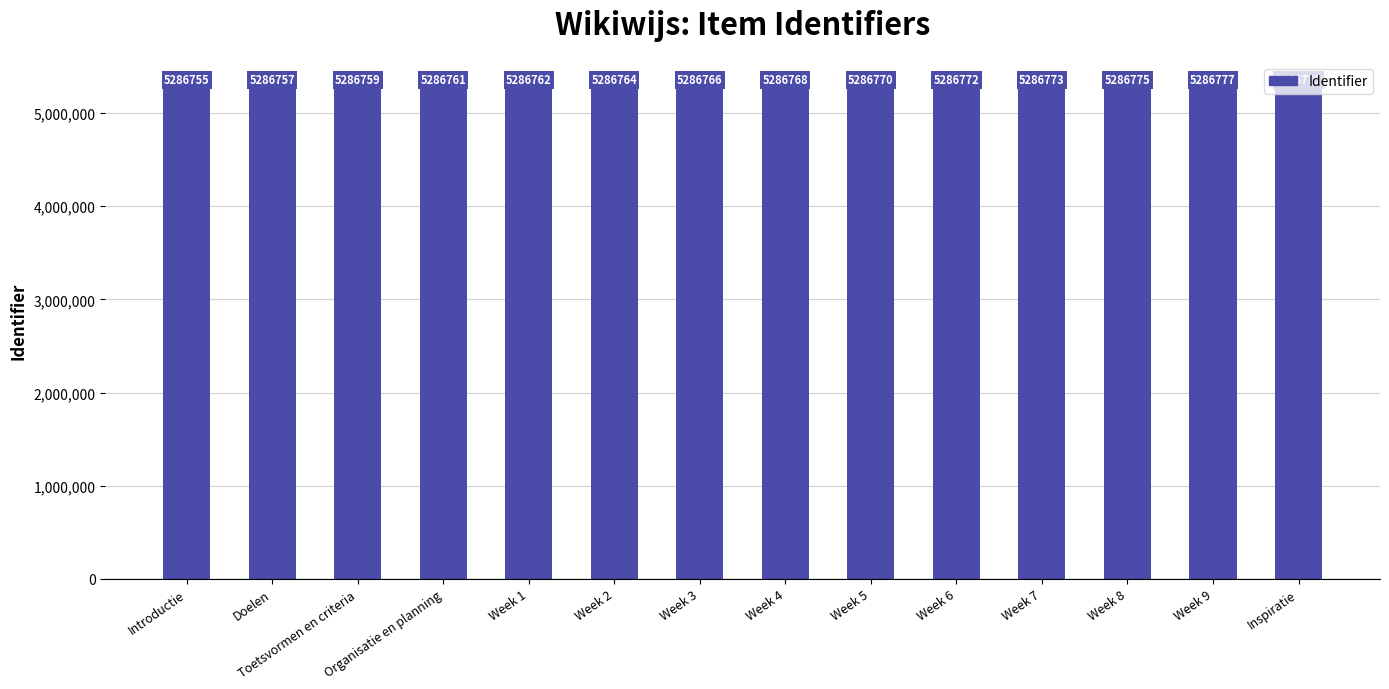

What position from the left is Week 2?

6